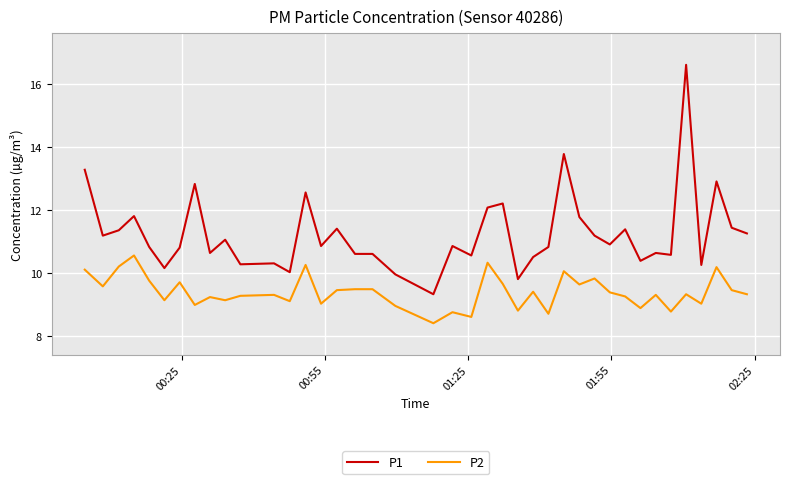

Rank the series by their maximum value, from lowest to highest.

P2, P1